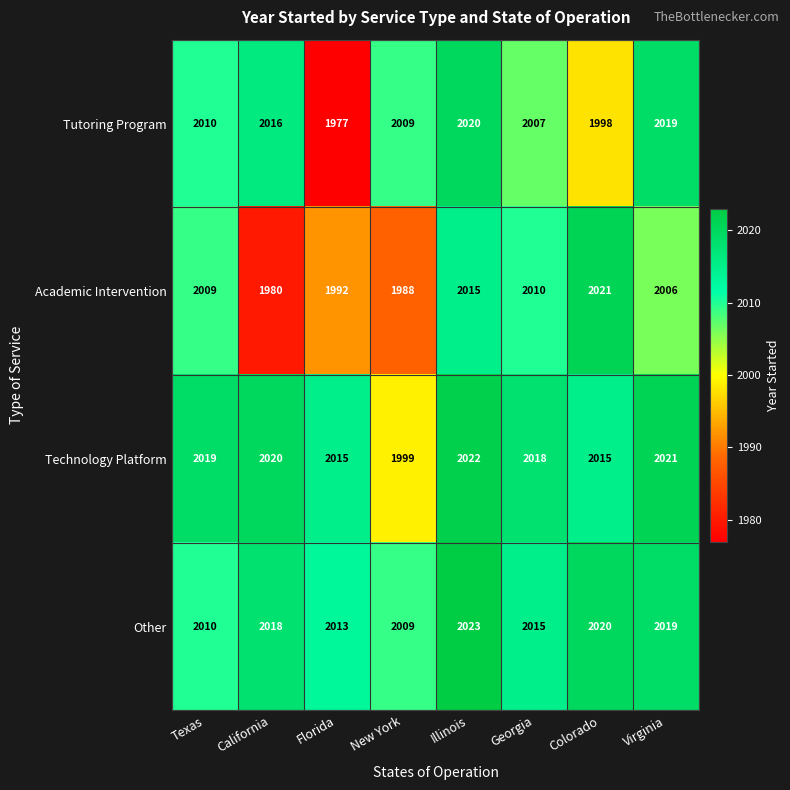

At Georgia, list the series in order from smallest to largest.

Tutoring Program, Academic Intervention, Other, Technology Platform